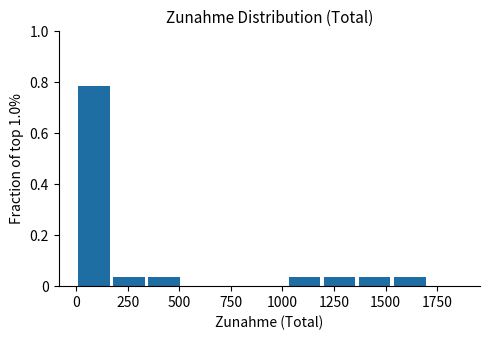

Around what value on the x-axis is the tallest bar? Give the approximate position of its centre, as read against the axis.

100